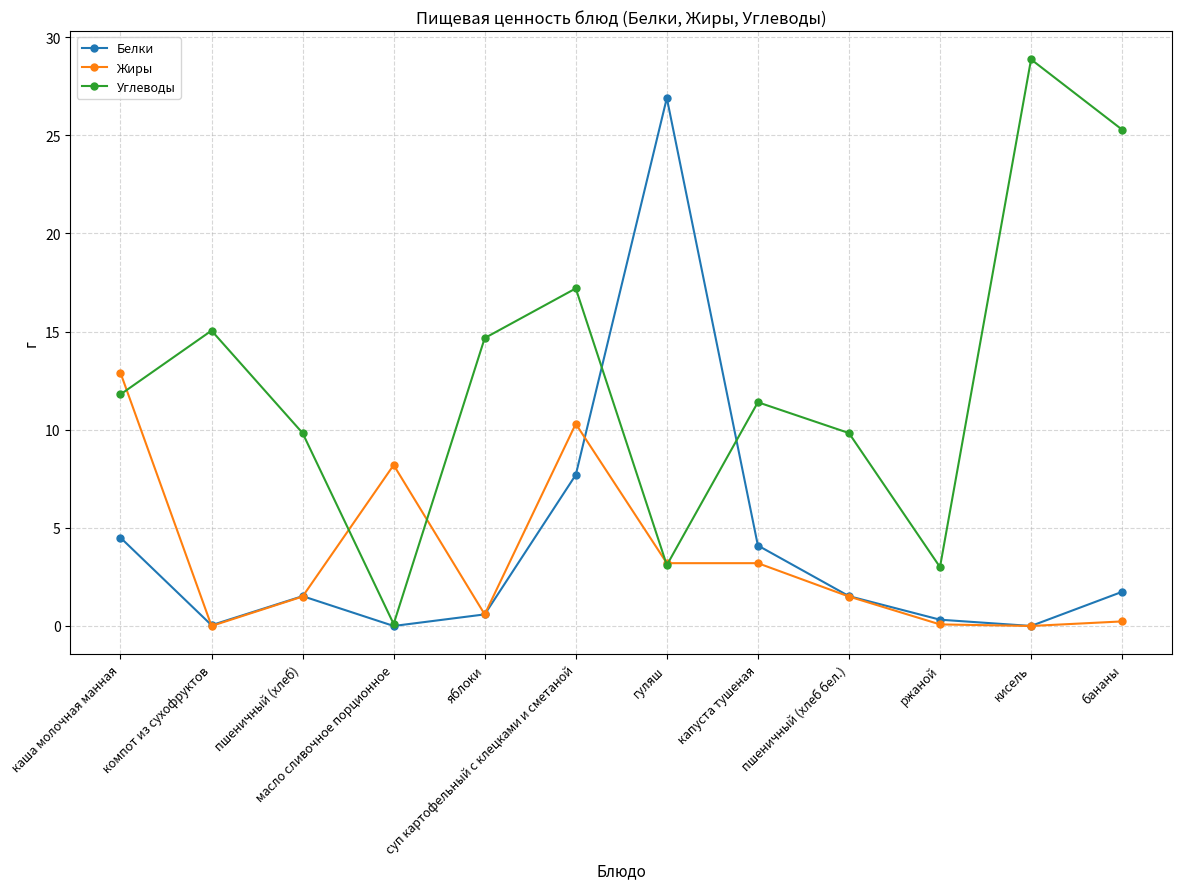

What value does the Углеводы series have at компот из сухофруктов?

15.1